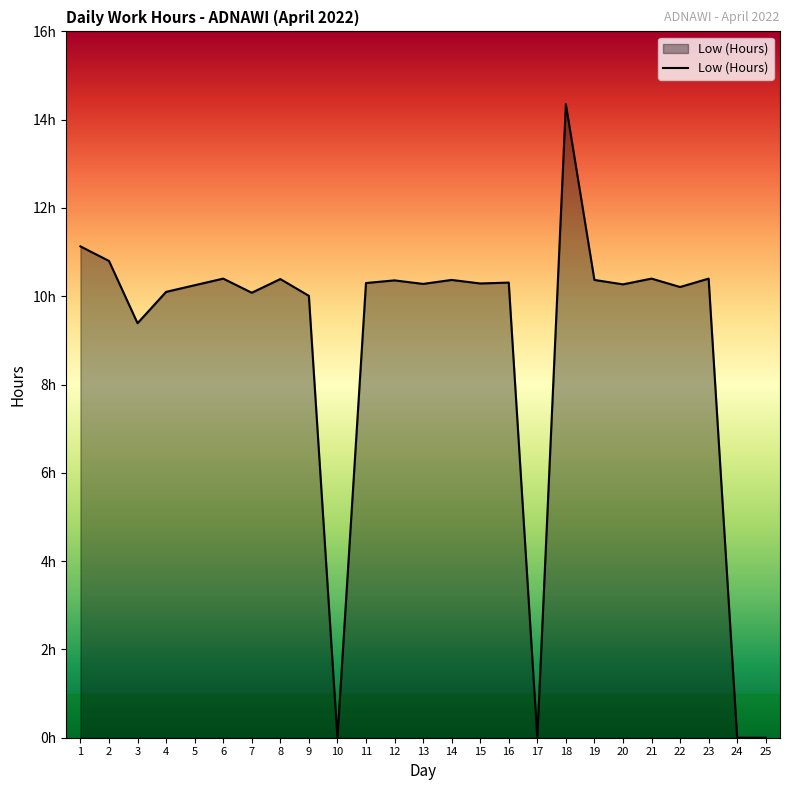

List the labels in order of value, largest first.

18, 1, 2, 6, 21, 23, 8, 14, 19, 12, 16, 11, 15, 13, 20, 5, 22, 4, 7, 9, 3, 10, 17, 24, 25